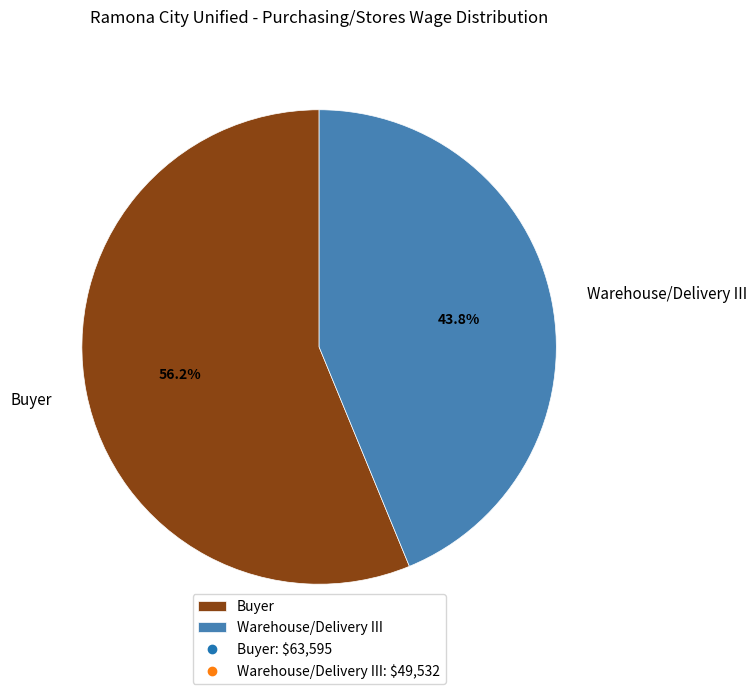

What is the largest slice in the pie chart?

Buyer